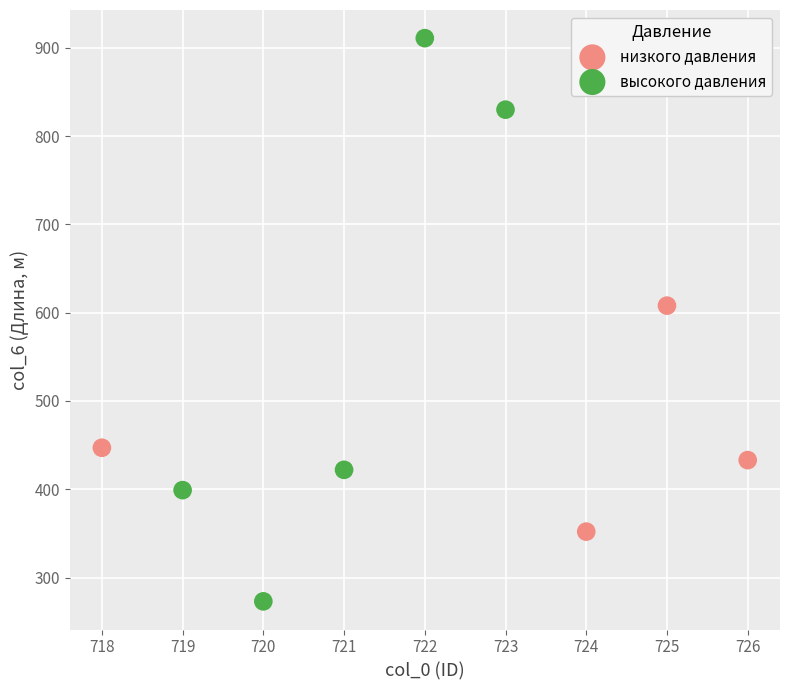

Which series contains the highest Y value?

высокого давления